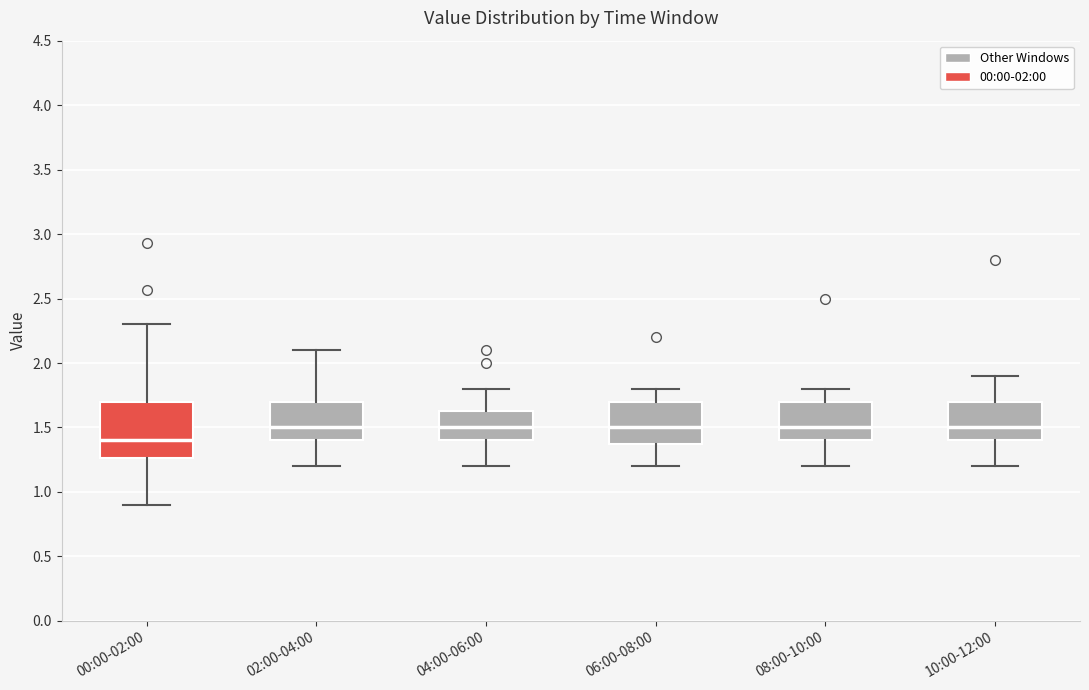

Where does the median line of the box for 00:00-02:00 sit on the y-axis? The values are not printed on the chart, so give them approximately, as read against the axis.

1.40